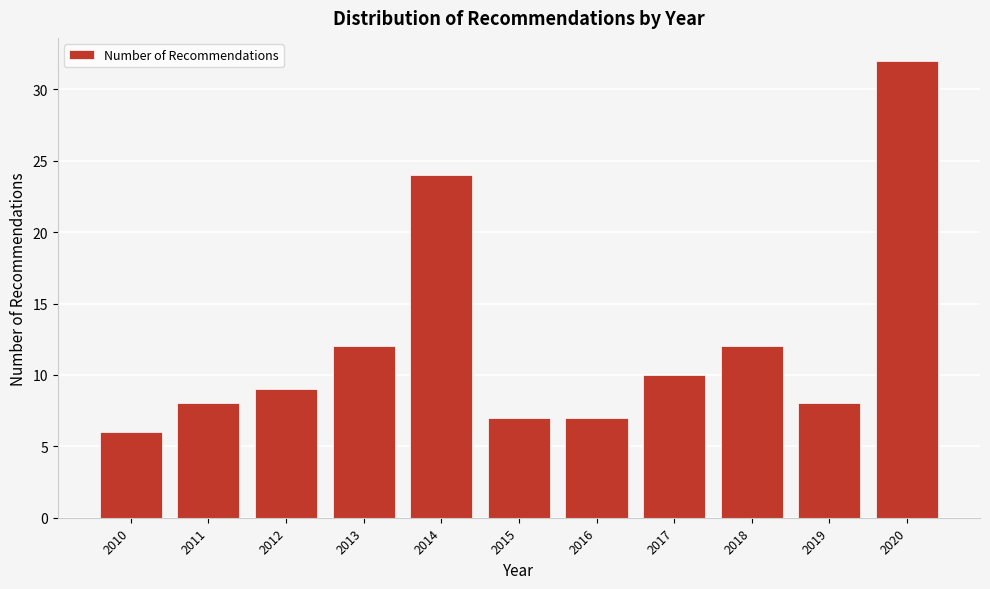

Reading left to right, list all the values displayed in this chart.

6	8	9	12	24	7	7	10	12	8	32